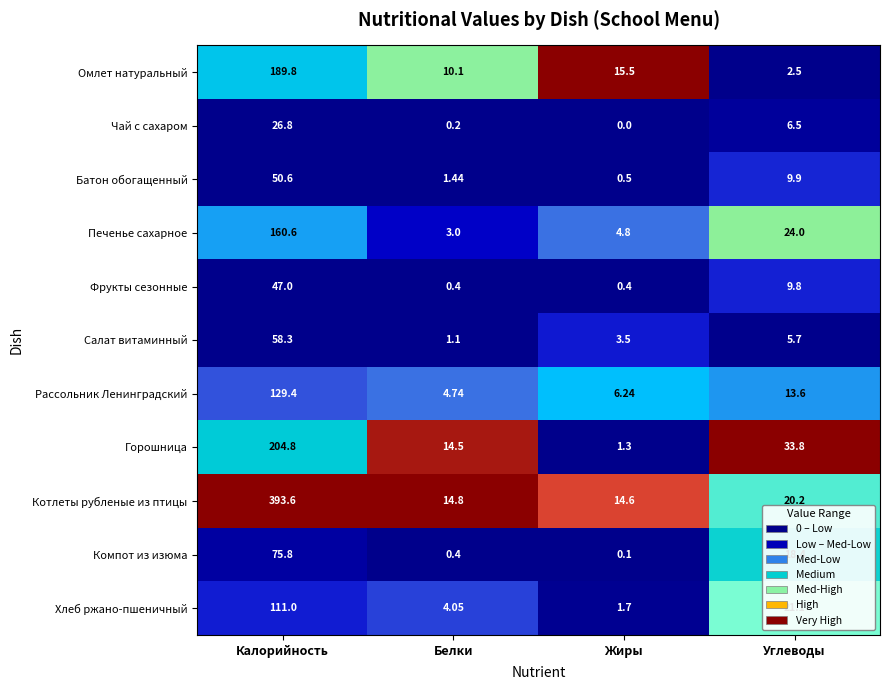

Which series has the widest spread of values?

Котлеты рубленые из птицы